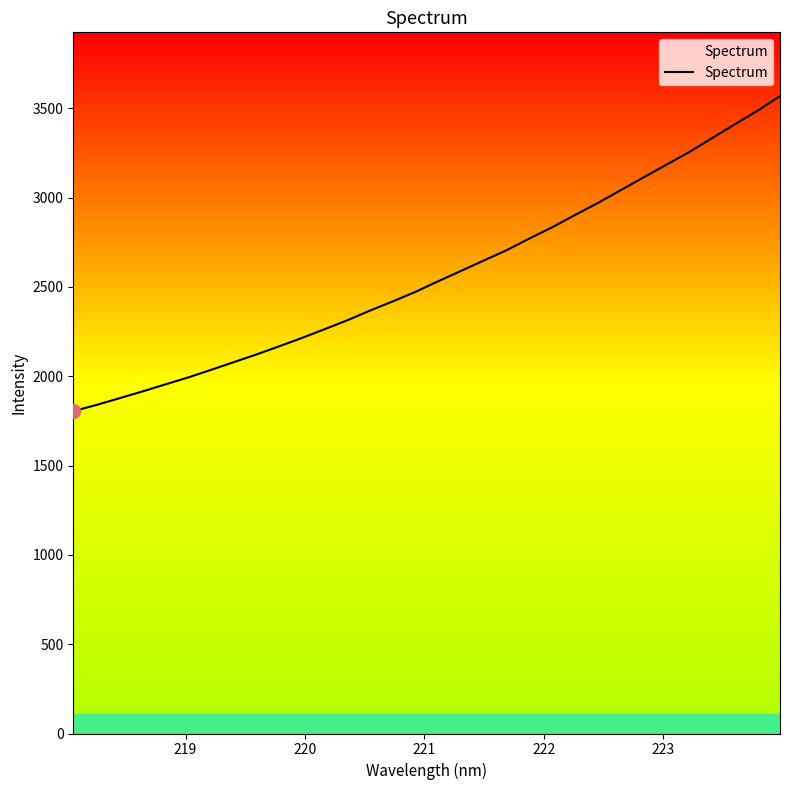

Reading left to right, what are all the values shown in this chart?

1804.4	1838.6	1875.8	1913.6	1952.8	1991.8	2033.9	2077.3	2120.6	2166.4	2213.2	2262.5	2312.5	2367.2	2418.7	2472.4	2531.8	2589.7	2647.8	2705.5	2771.0	2834.0	2902.4	2969.6	3041.1	3112.5	3183.4	3253.7	3331.8	3409.1	3485.3	3568.2